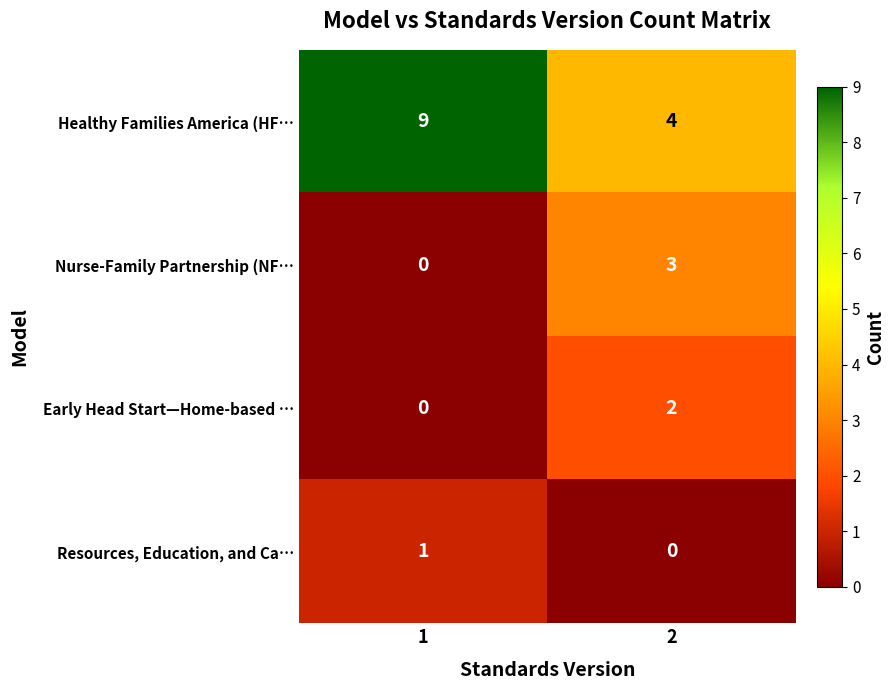

List the labels in order of Healthy Families America (HF… value, largest first.

1, 2